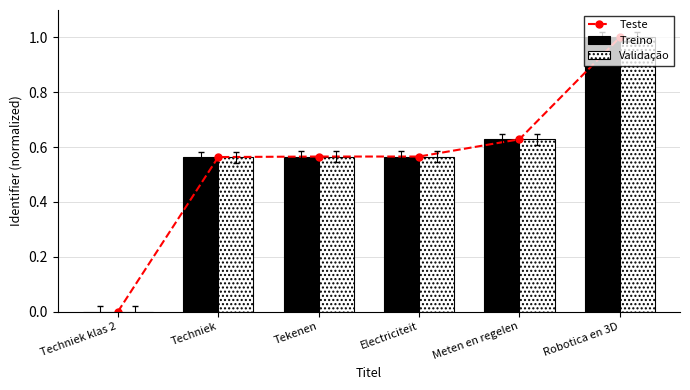

Rank the categories by Validação value from highest to lowest.

Robotica en 3D, Meten en regelen, Tekenen, Electriciteit, Techniek, Techniek klas 2